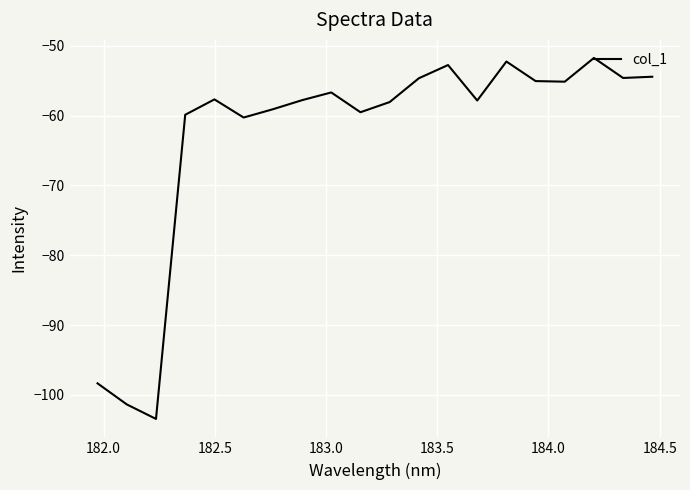

What is the difference between the maximum and minimum values?

51.7